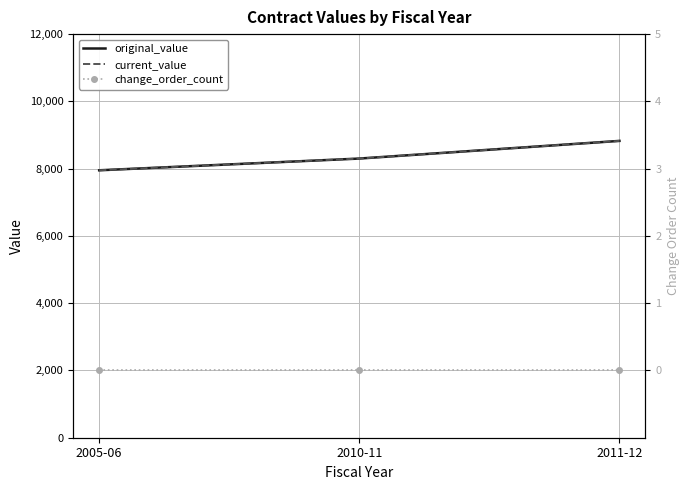

Reading right to left, transcribe all the data shown in this chart.

original_value: 2011-12=8825.0	2010-11=8300.0	2005-06=7951.2
current_value: 2011-12=8825.0	2010-11=8300.0	2005-06=7951.2
change_order_count: 2011-12=0.0	2010-11=0.0	2005-06=0.0